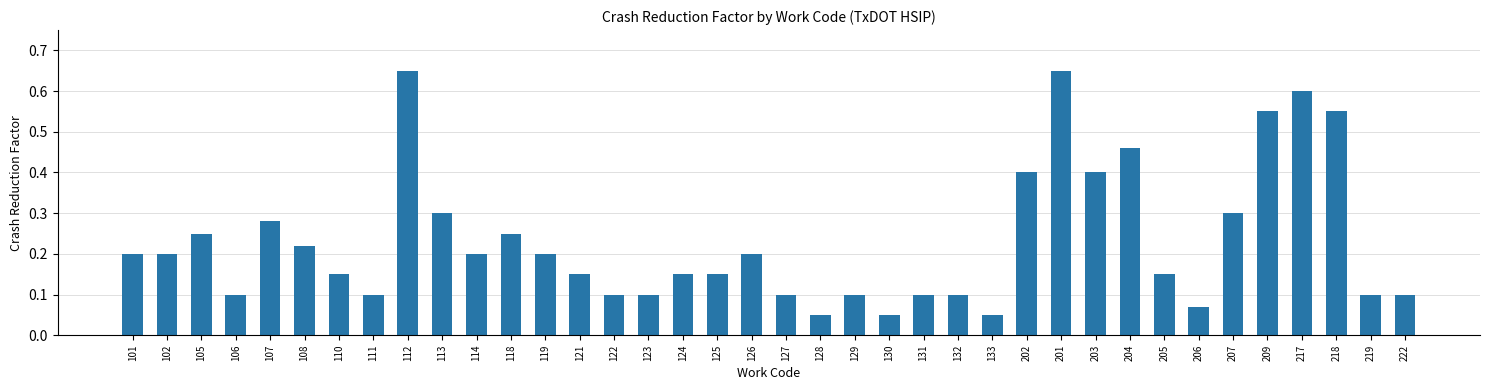

Which has a higher value, 133 or 124?

124